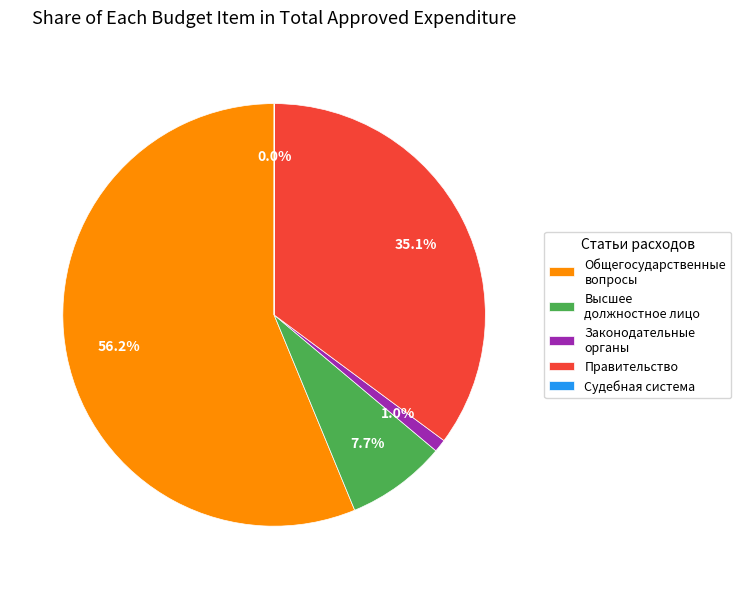

To the nearest percent, what is the difference between the largest and smallest slice percentages?

56%